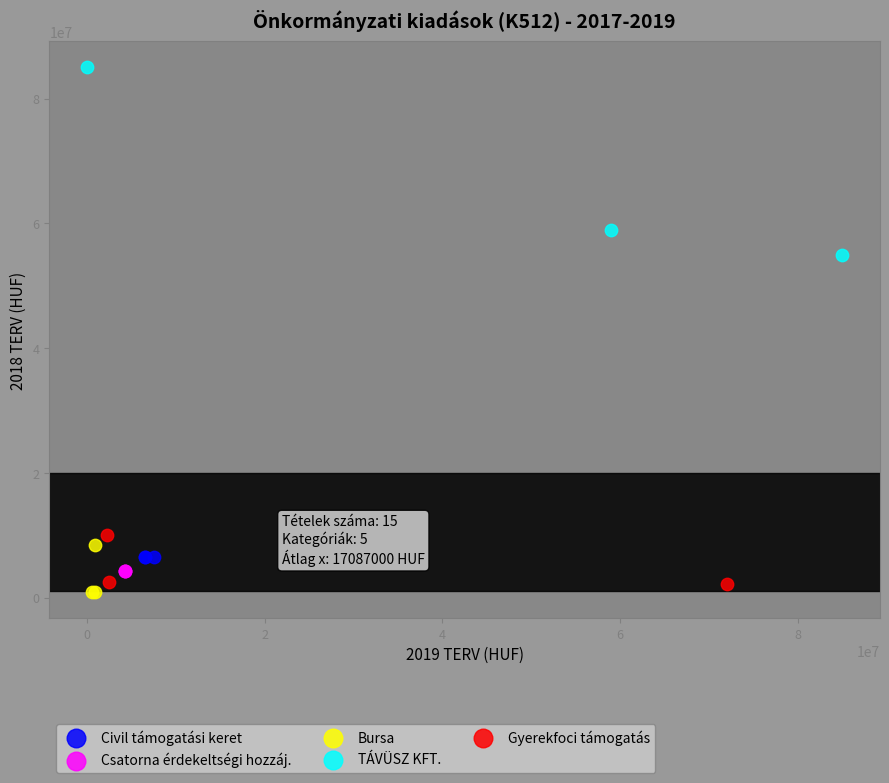

Which series contains the highest Y value?

TÁVÜSZ KFT.